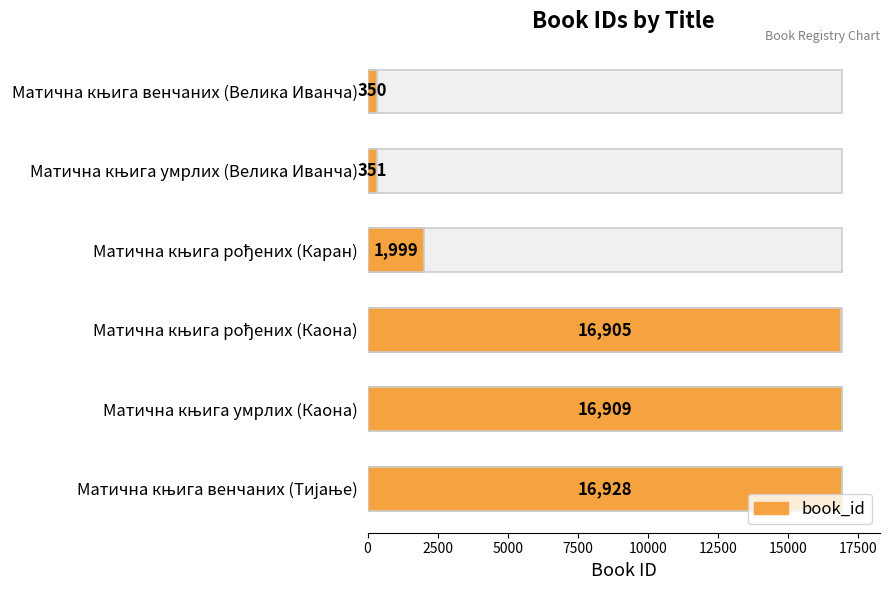

Count the number of categories in the chart.

6